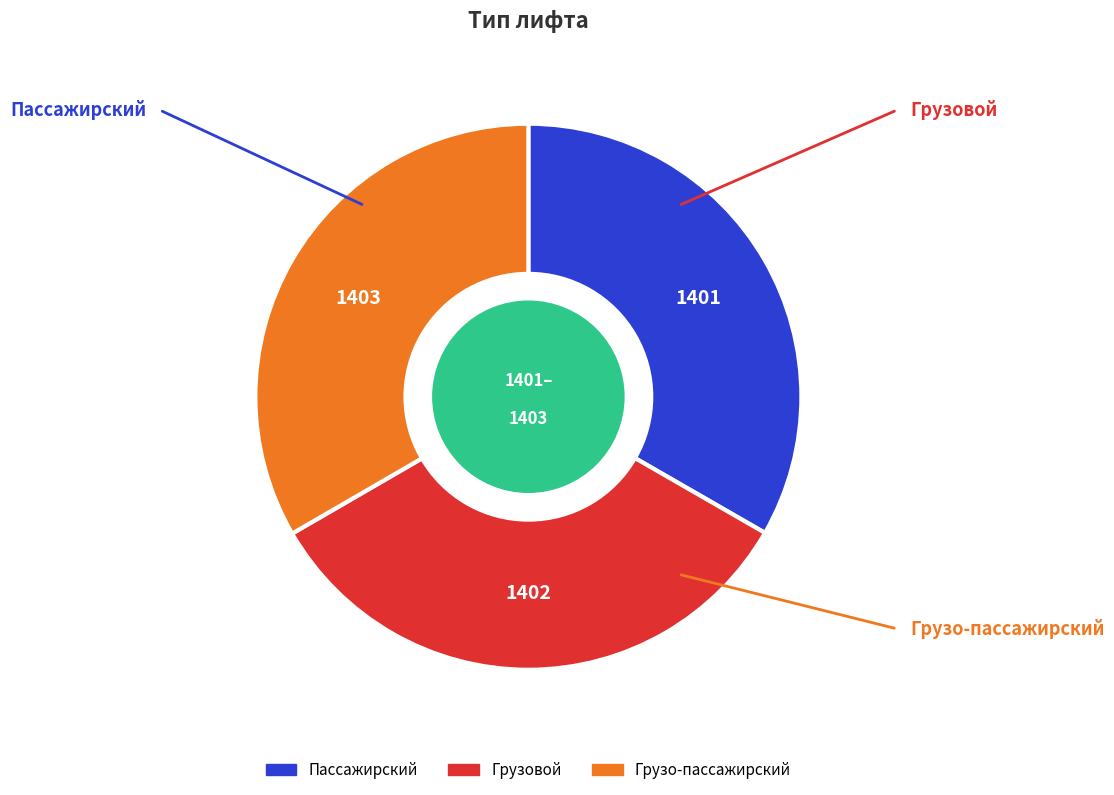

The Грузо-пассажирский slice represents 33% of the pie. True or false?

True